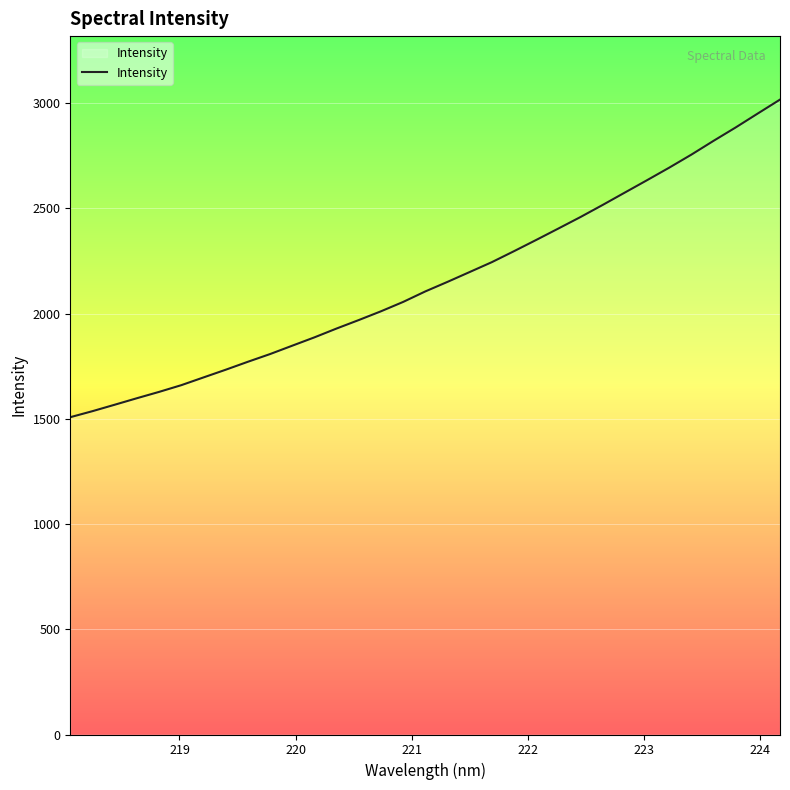

What is the difference between the maximum and minimum values?

1508.9